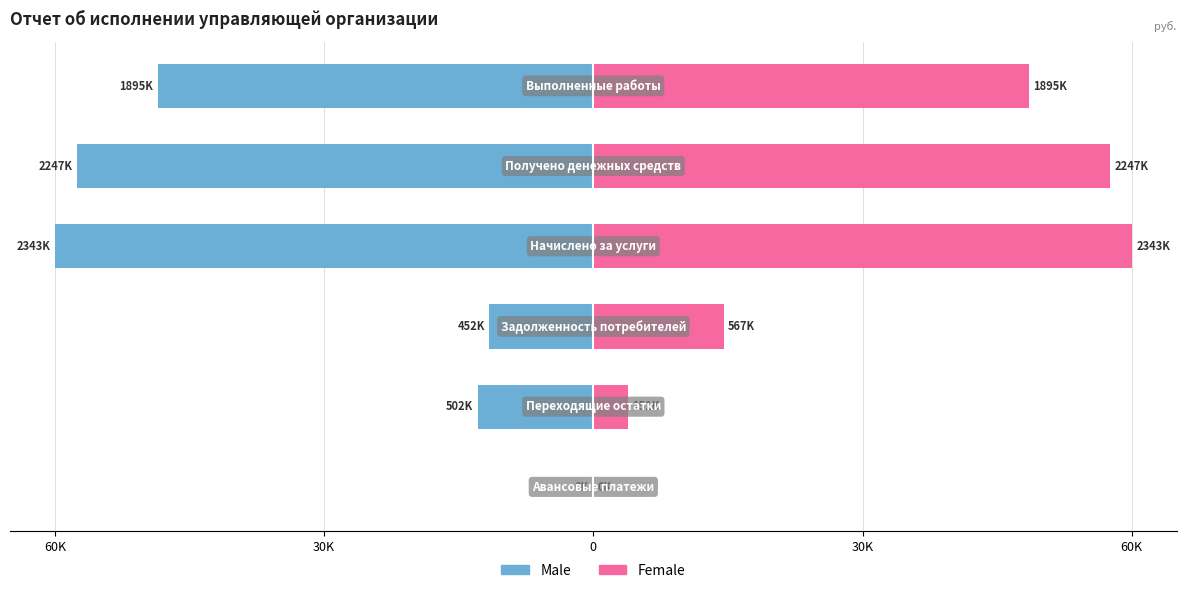

What is the sum of the Male values at 5 and 60K?

-106.1